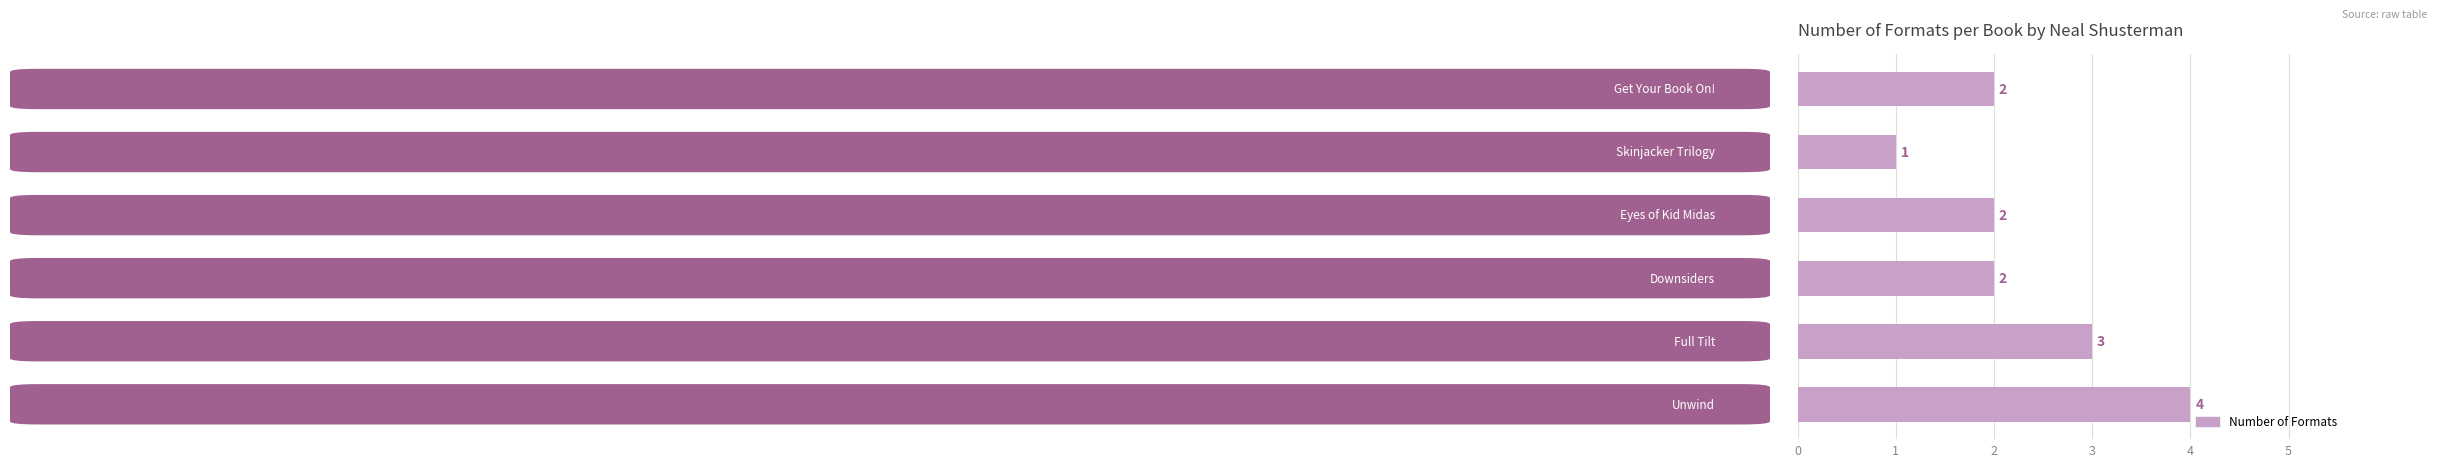

What is the difference between the second highest and minimum values?

2